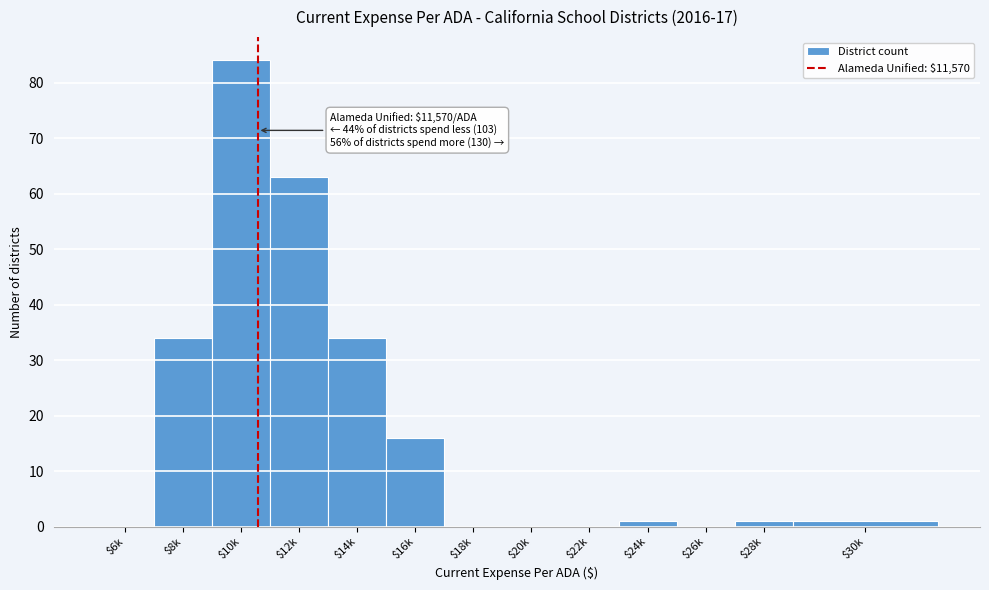

What is the maximum value shown in the chart?

84